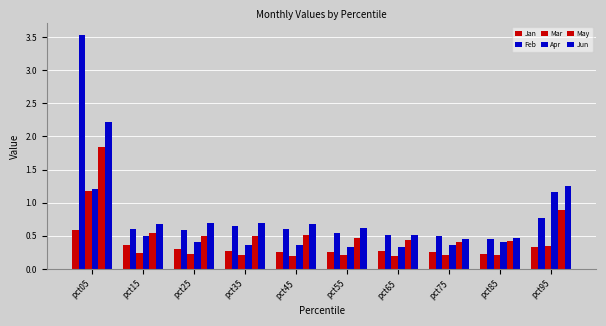

What is the value of the Jan bar at the 1st from the left?

0.6